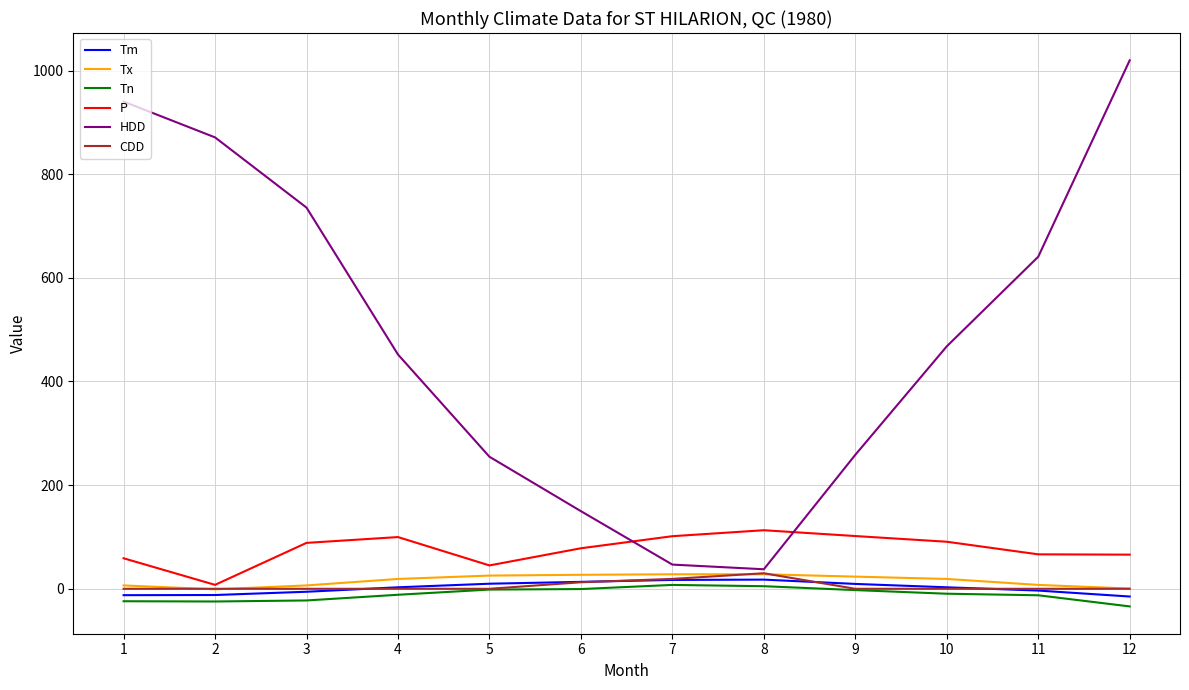

Which series has the widest spread of values?

HDD